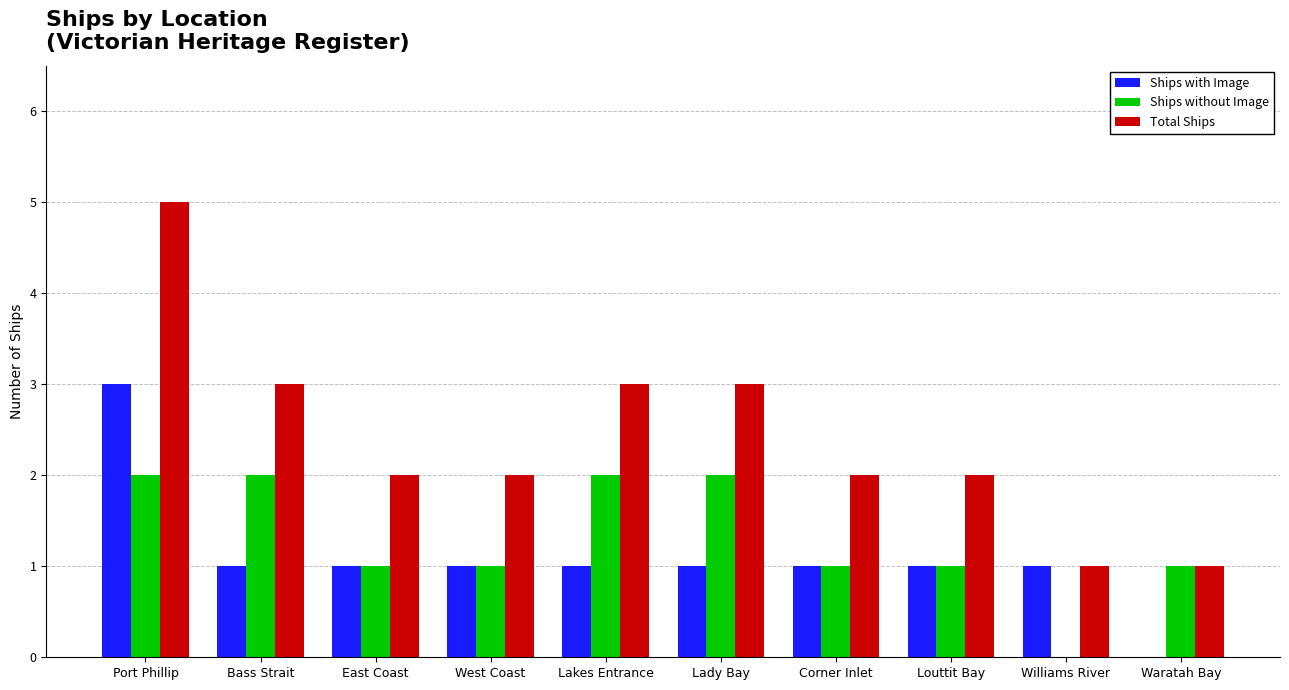

What are all the series names shown in the legend?

Ships with Image, Ships without Image, Total Ships